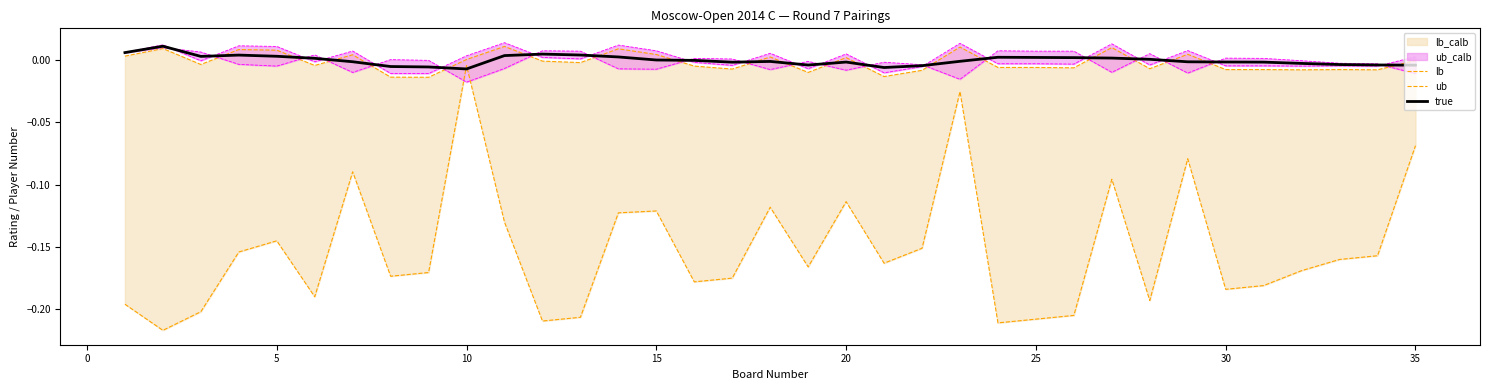

How many values in ub are below zero?

21